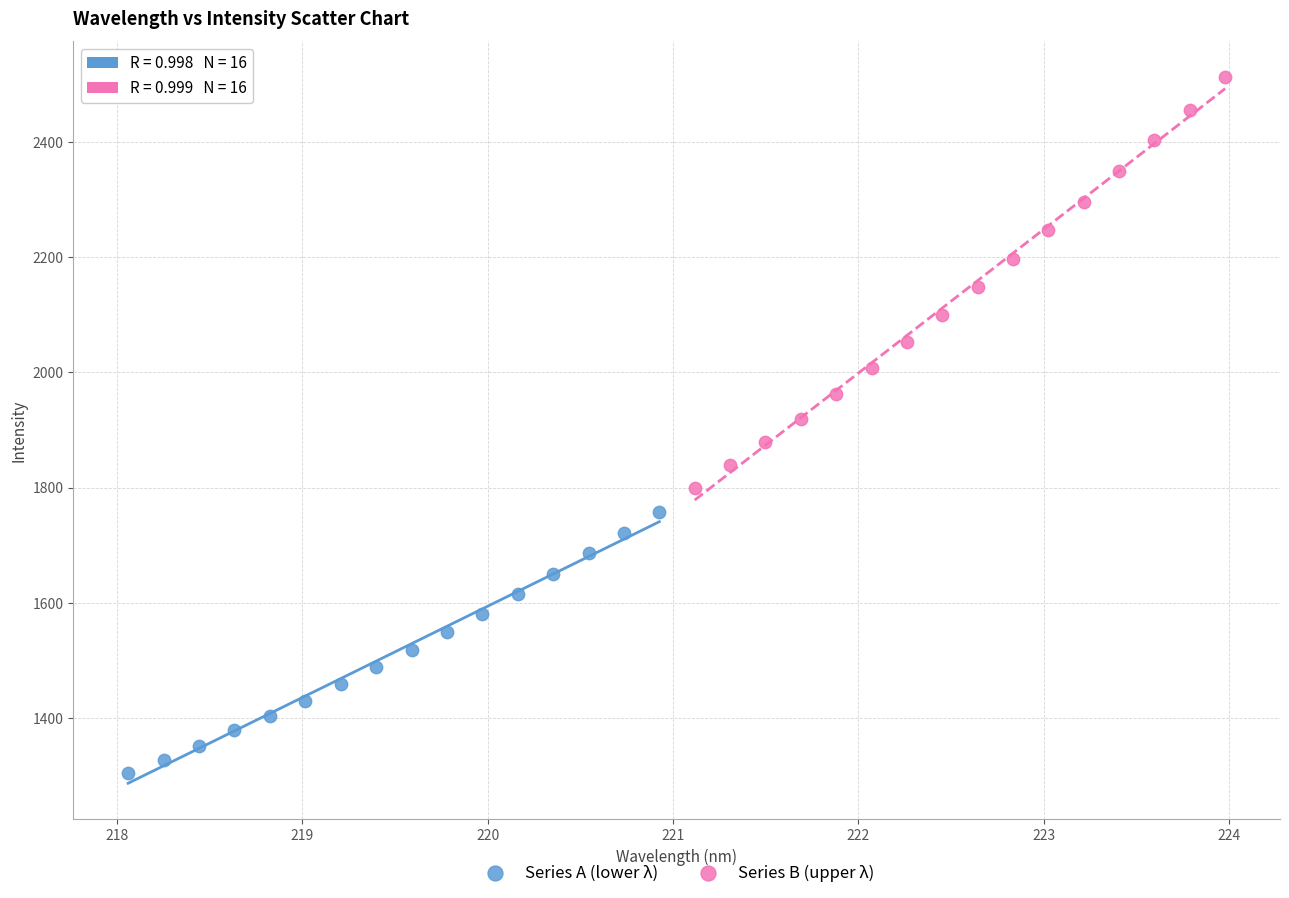

Which series has the widest spread of Y values?

Series B (upper λ)